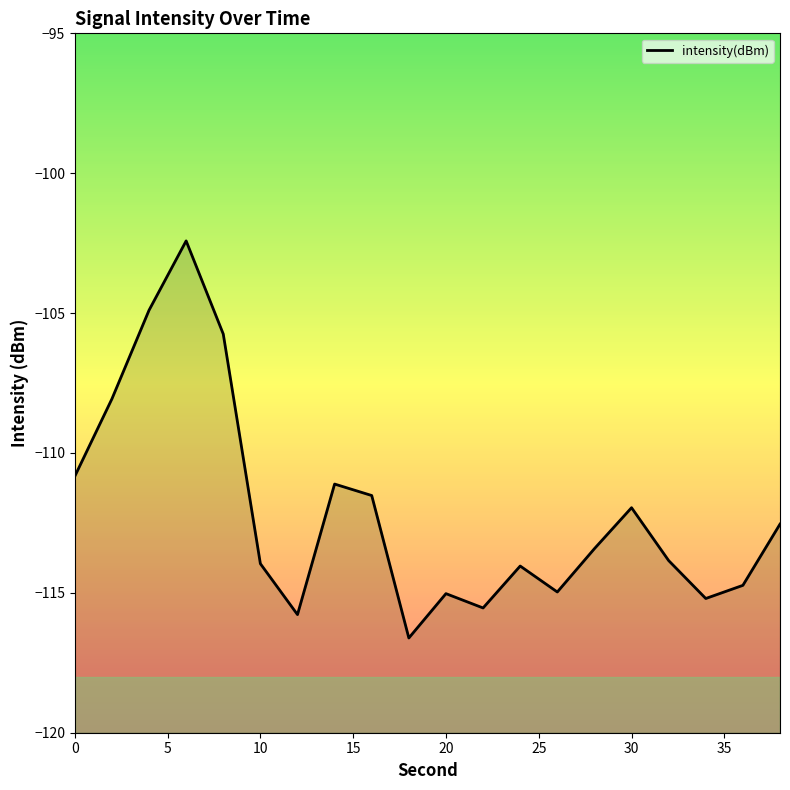

What is the value of the 8th point from the left?

-111.1